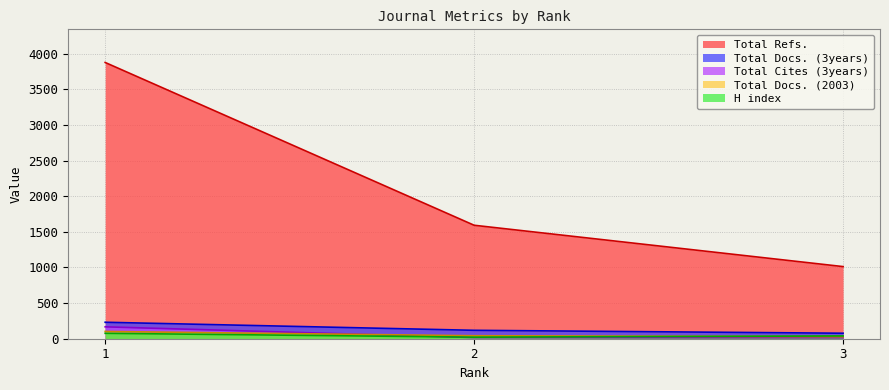

What is the lowest value of the H index series?

22